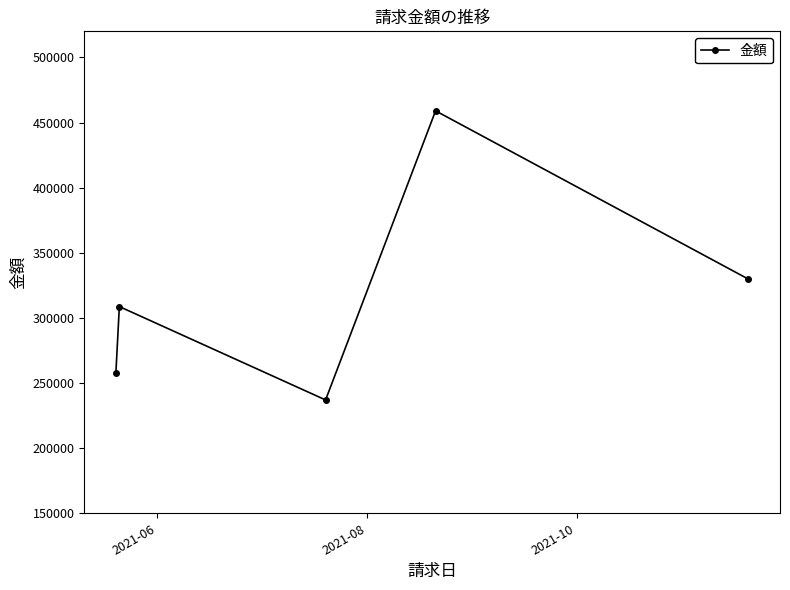

What is the value of the 5th point from the left?

329775